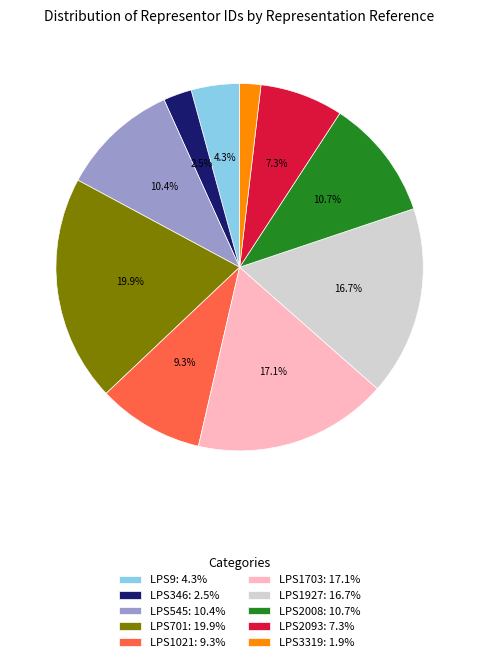

To the nearest percent, what is the combined percentage of LPS346 and LPS1703?

20%